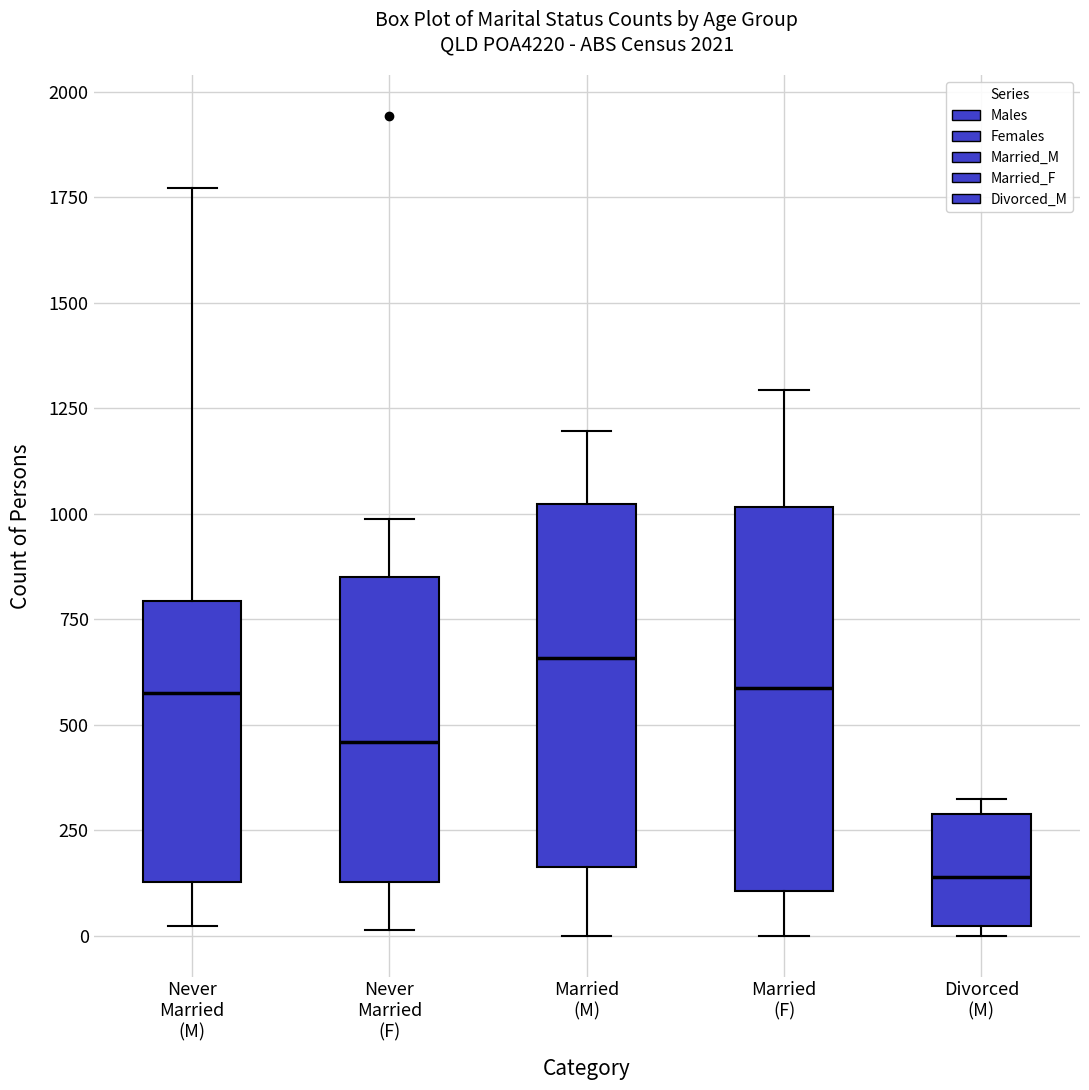

Where does the median line of the box for Married (F) sit on the y-axis? The values are not printed on the chart, so give them approximately, as read against the axis.

600